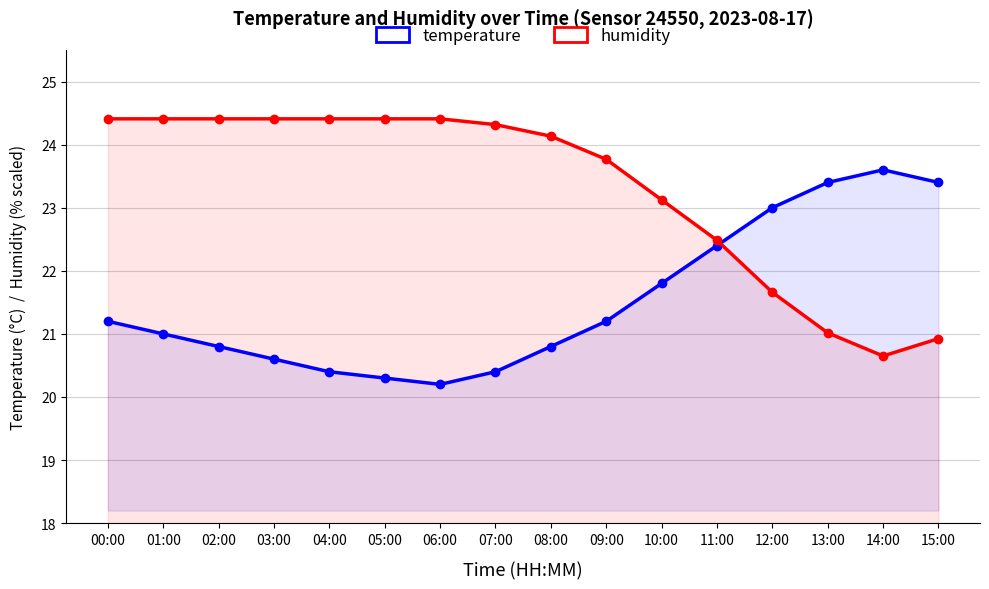

What is the label of the 1st point from the left?

00:00